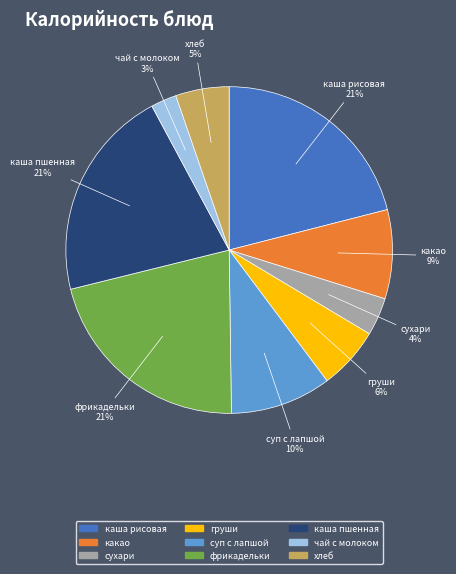

Which category has the smallest portion of the pie?

чай с молоком